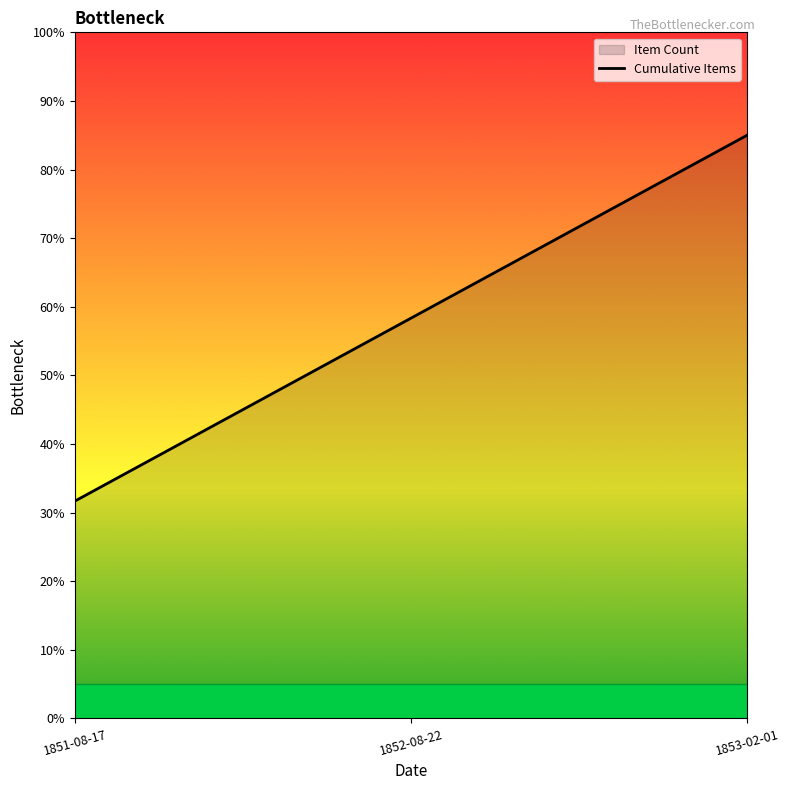

Which category has the highest value across all series?

1853-02-01